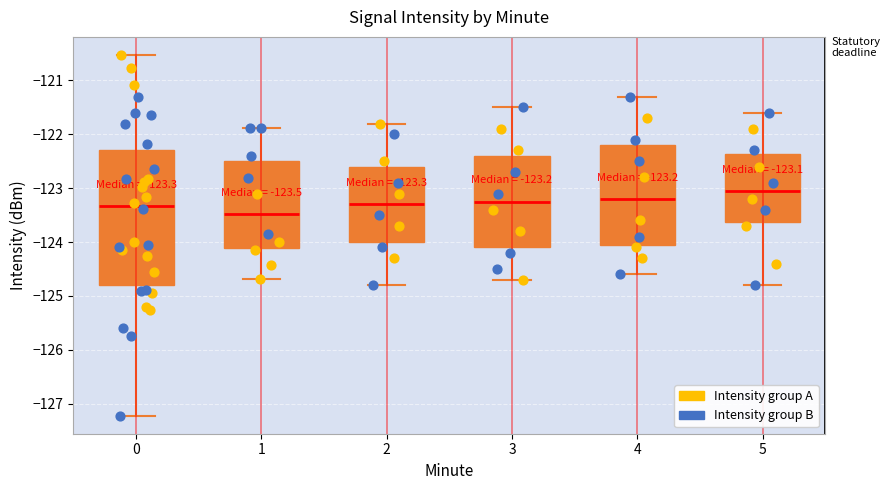

Which box has the lowest median line?

1